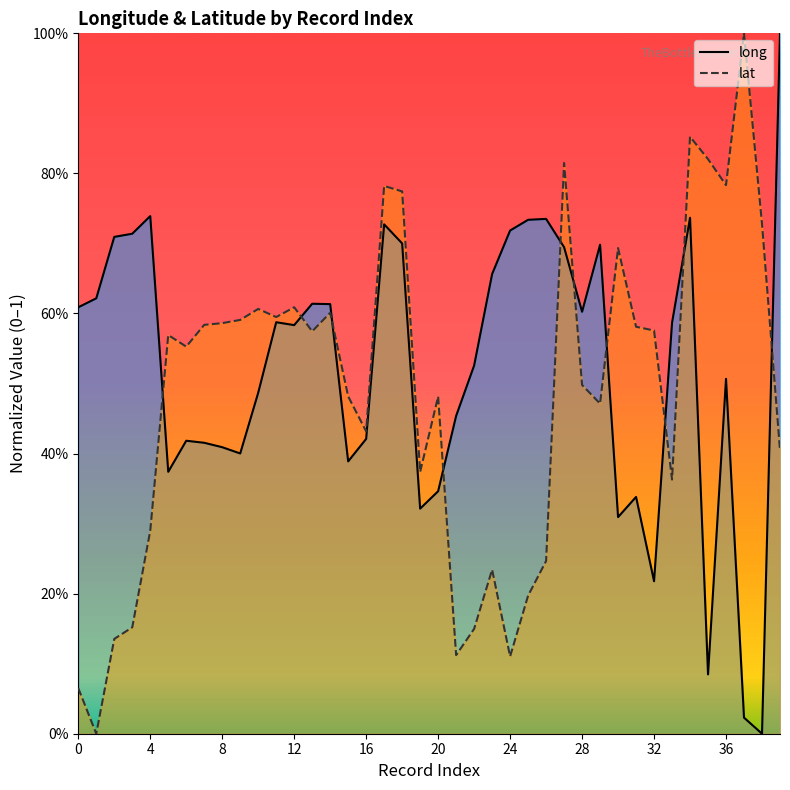

Between 30 and 36, which series saw the biggest shift?

long